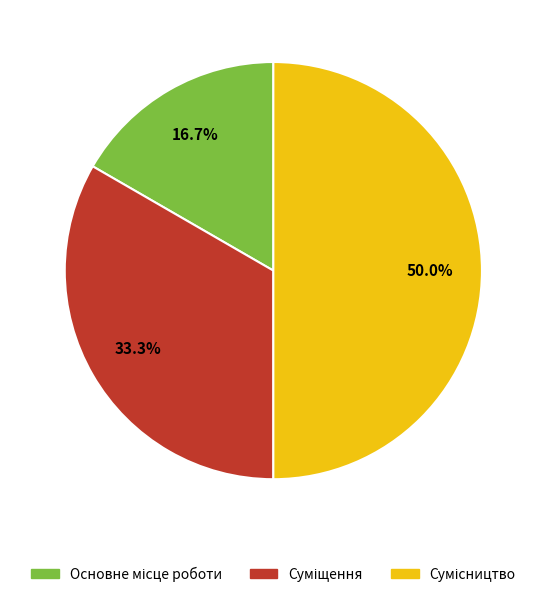

Combined, what portion of the pie is Основне місце роботи and Сумісництво?

66.7%